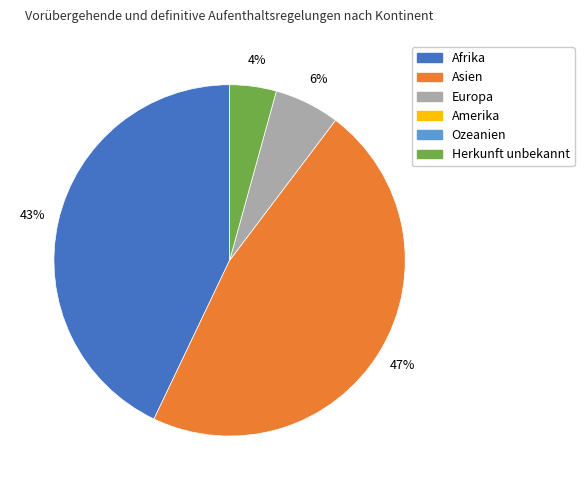

To the nearest percent, what is the average slice percentage?

25%